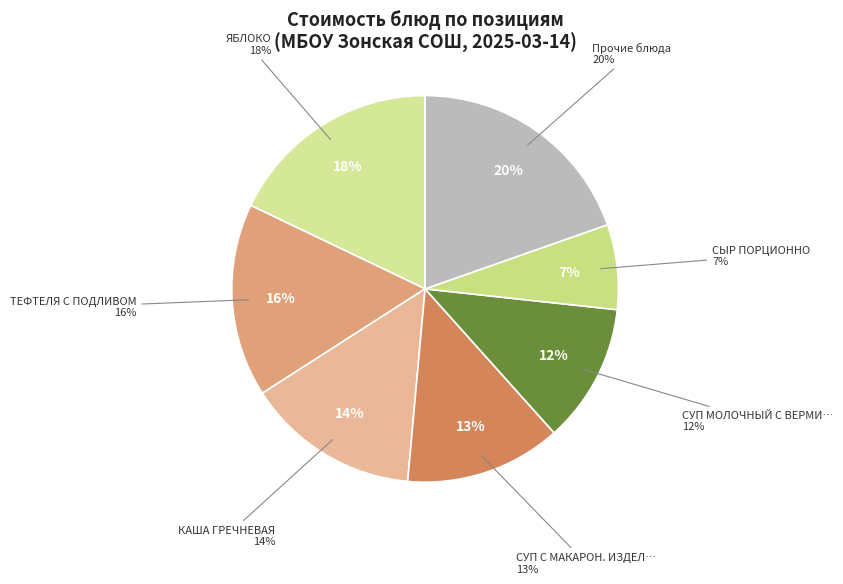

Does ЯБЛОКО account for over 50% of the chart?

No